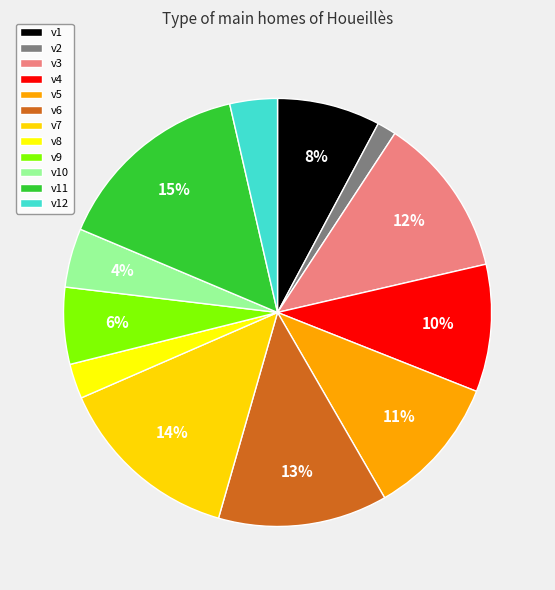

How many segments does this pie chart have?

12